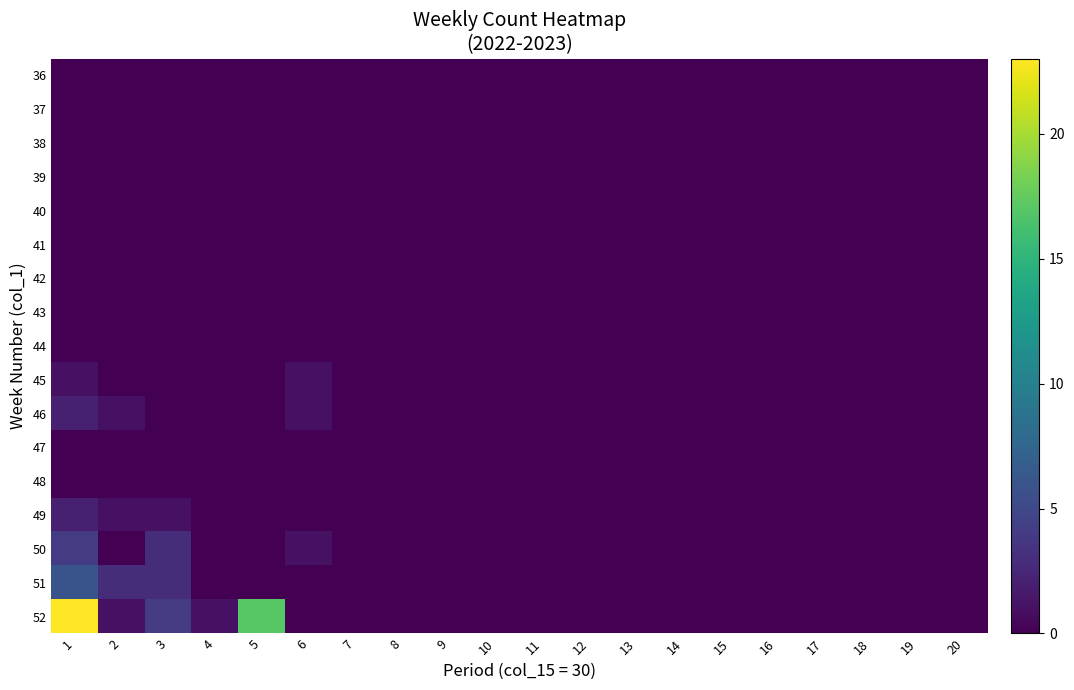

How many categories are shown in the chart?

20